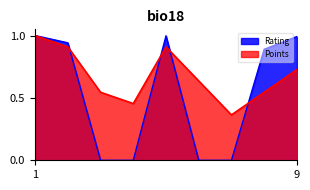

Which label corresponds to the smallest value in the chart?

3